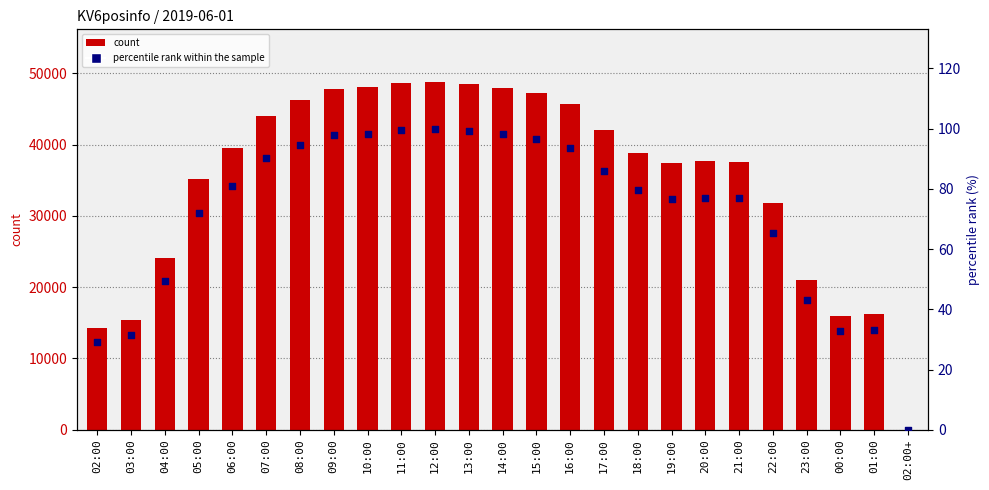

At which category is the sum across all series the highest?

12:00